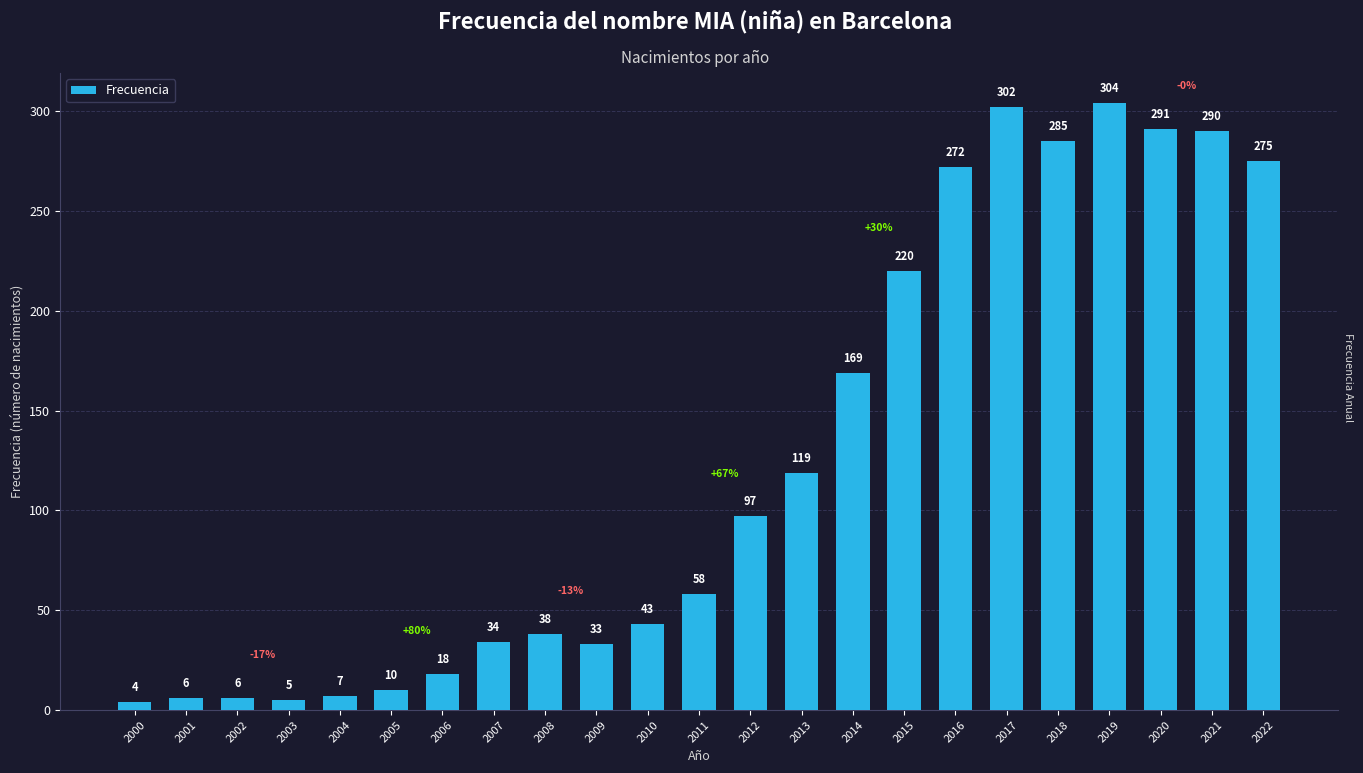

What is the approximate value at 2022?

275